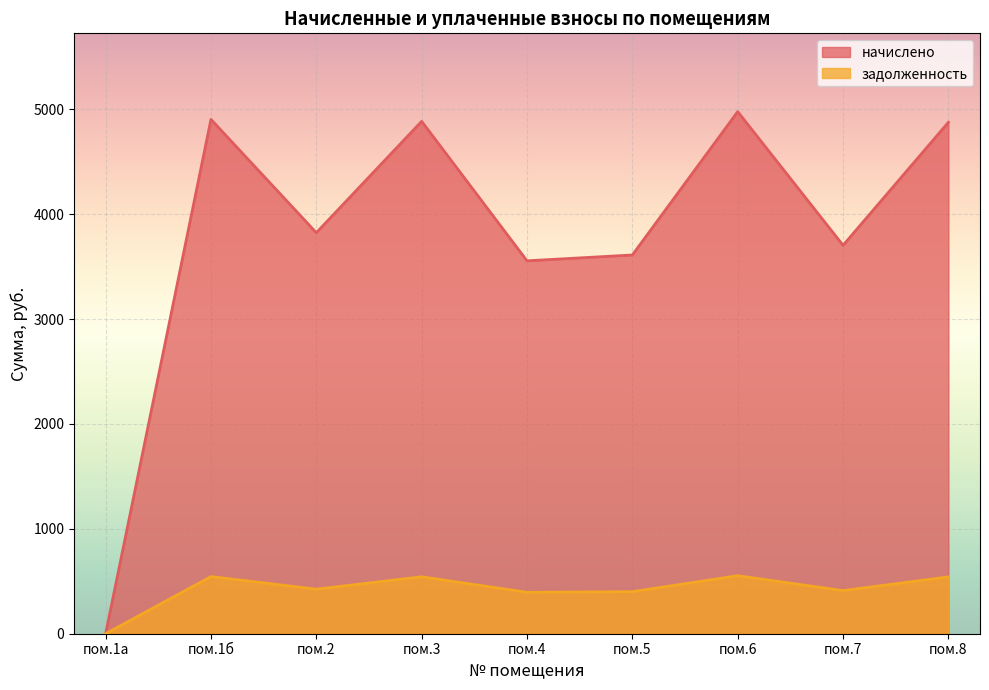

What are all the series names shown in the legend?

начислено, задолженность